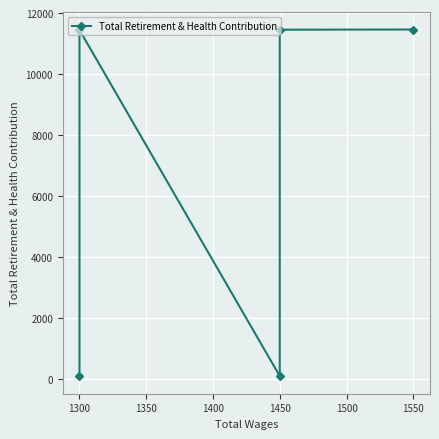

How many points are lower than both their immediate neighbors (excluding endpoints)?

1